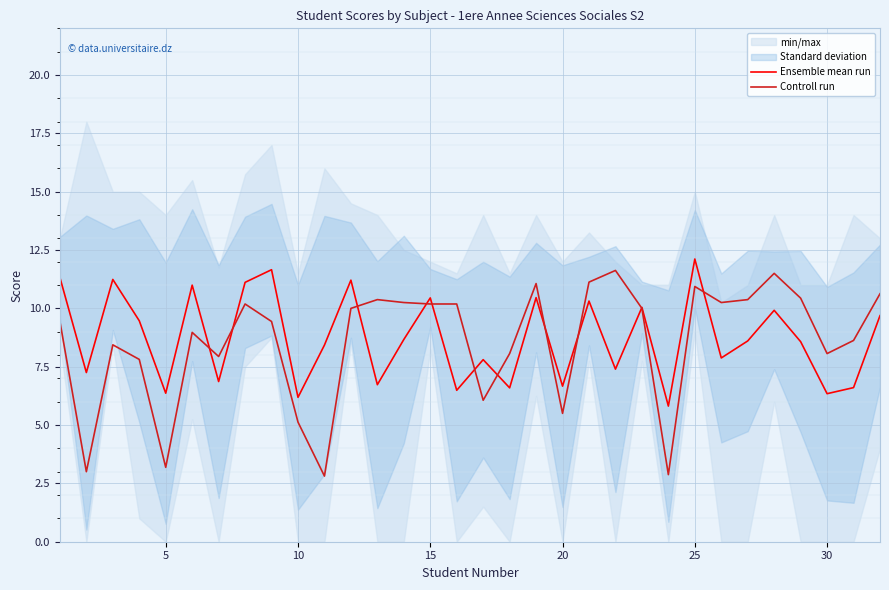

True or false: Ensemble mean run has a value of 6.4 at 5.

True